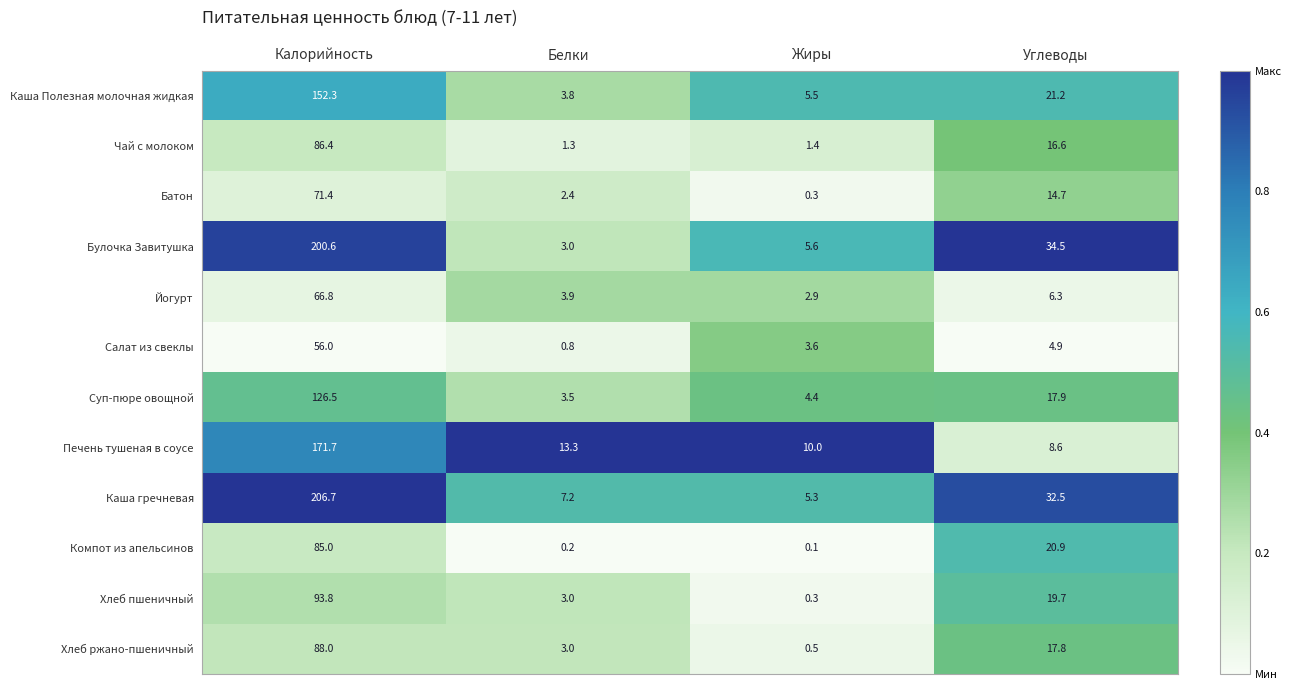

At which category is the sum across all series the highest?

Калорийность